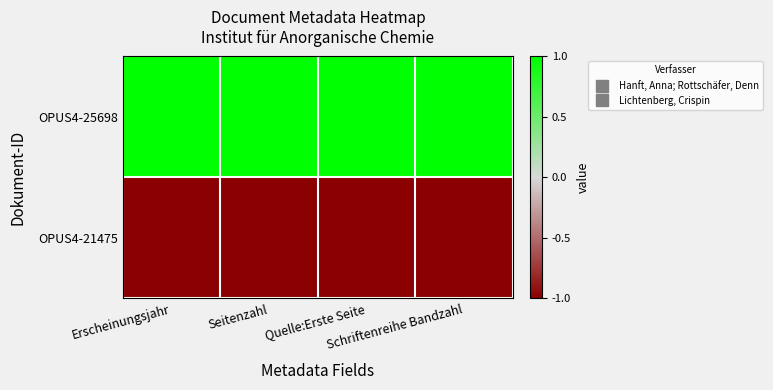

Rank the series at Schriftenreihe Bandzahl from highest to lowest value.

OPUS4-25698, OPUS4-21475